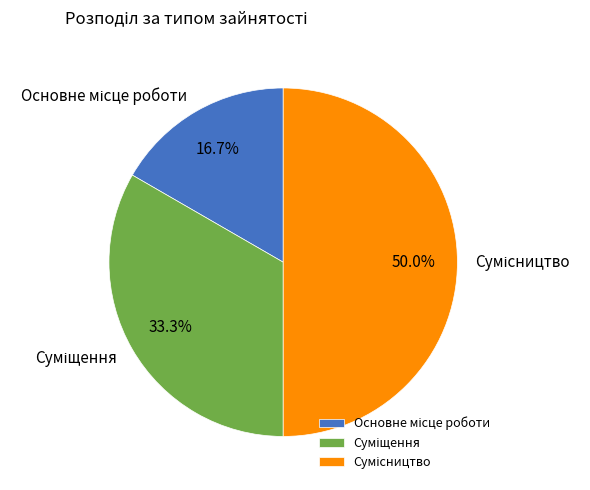

Is there any slice that represents more than half of the pie?

No